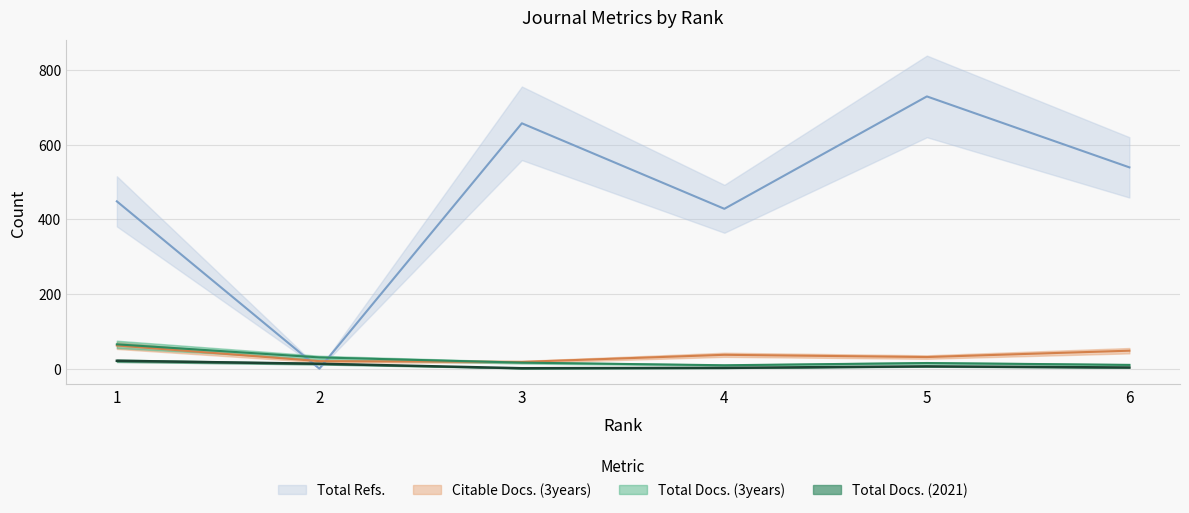

What is the total value across all series at 5?

781